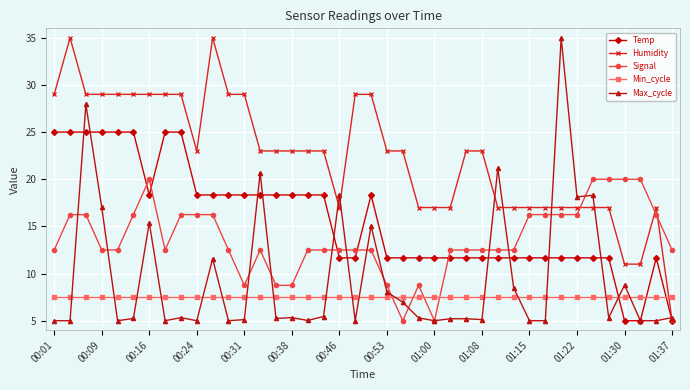

Which series has the largest total across all categories?

Humidity